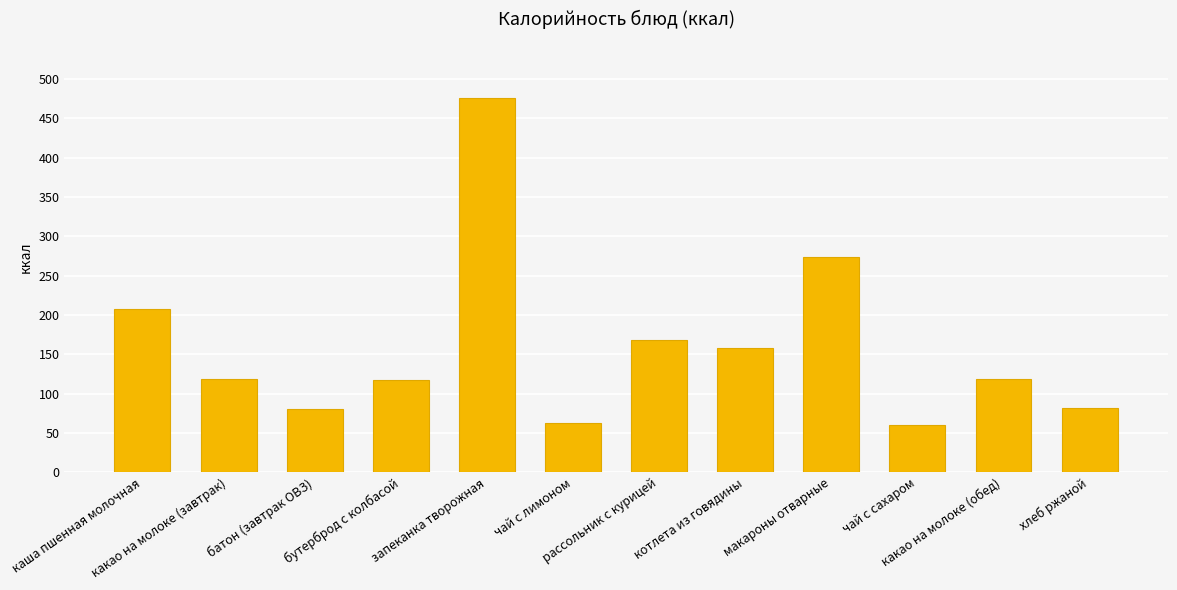

What is the sum of the values at котлета из говядины and чай с лимоном?

219.4